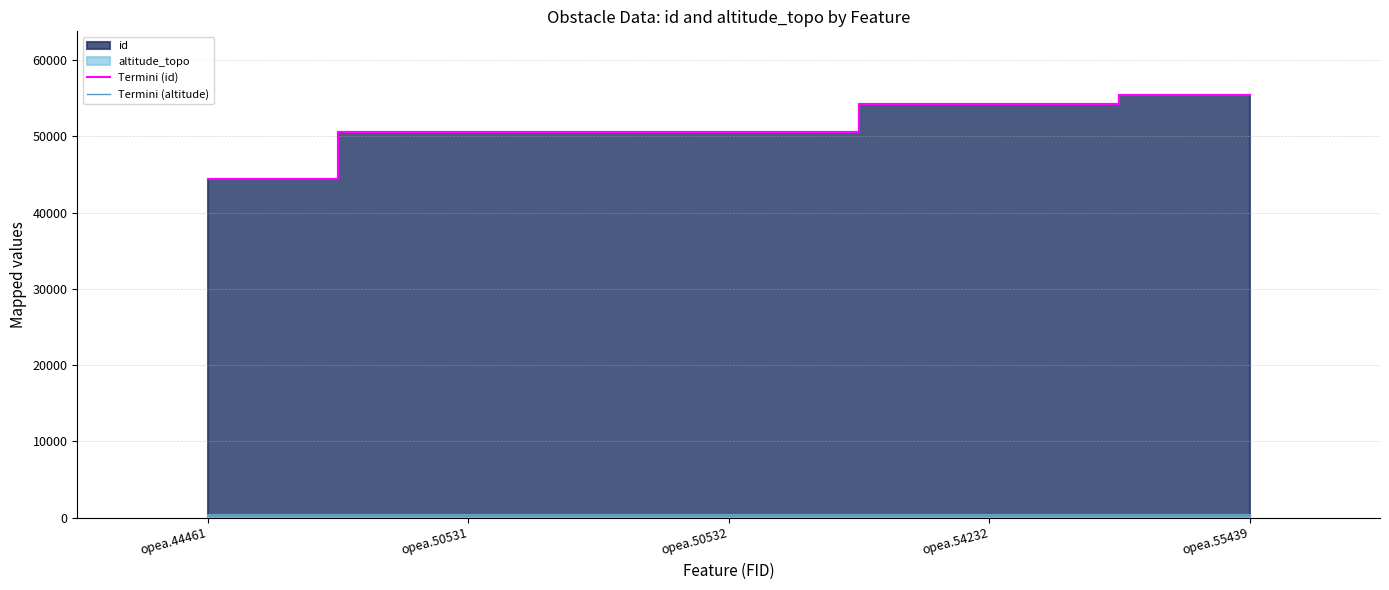

True or false: Termini (id) and Termini (altitude) intersect in this chart.

False